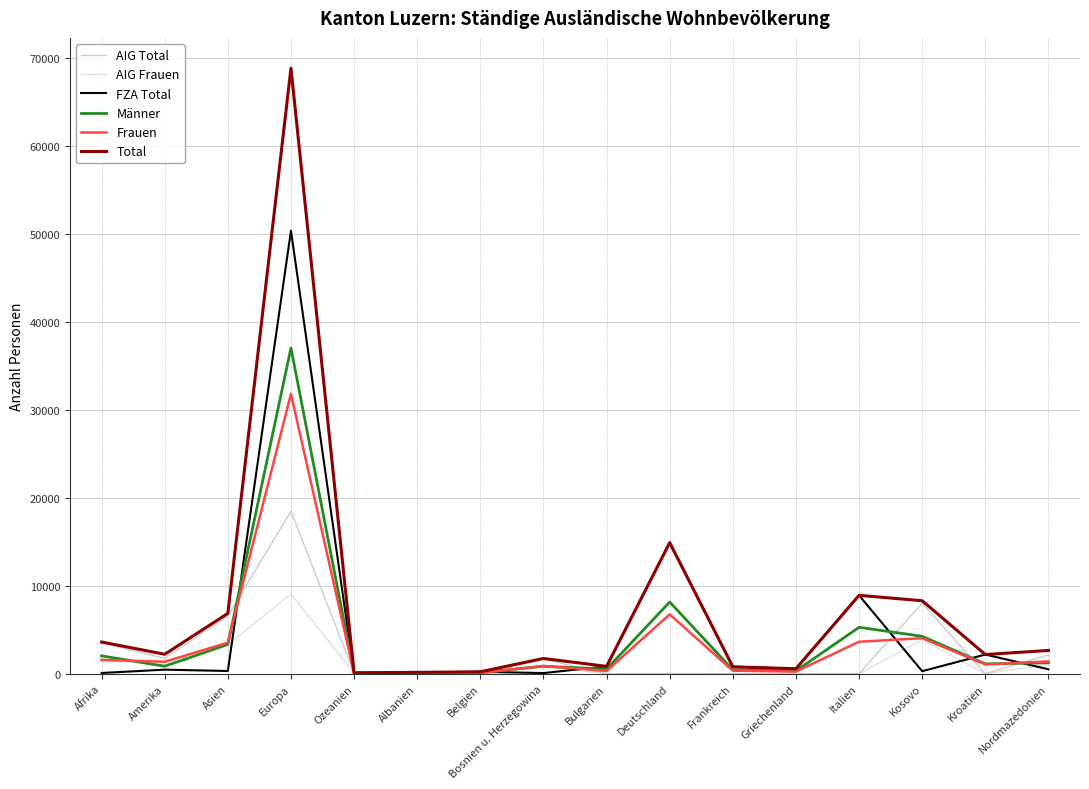

What is the minimum value for Total?

114